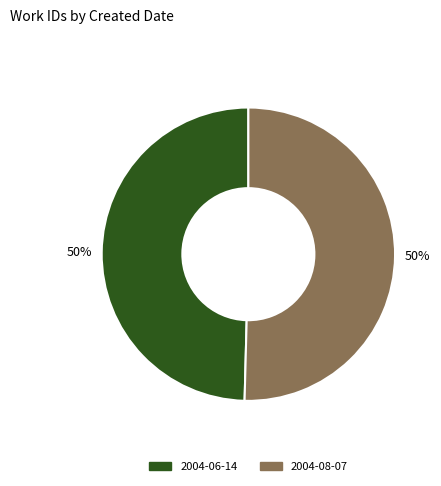

Is it true that 2004-06-14 is 38% of the pie?

False